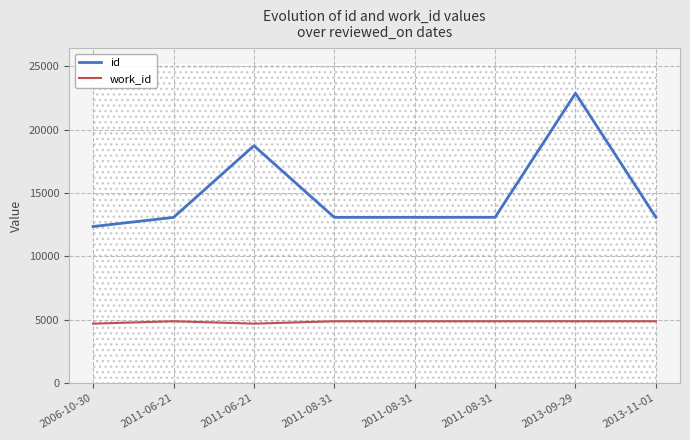

True or false: id and work_id intersect in this chart.

False